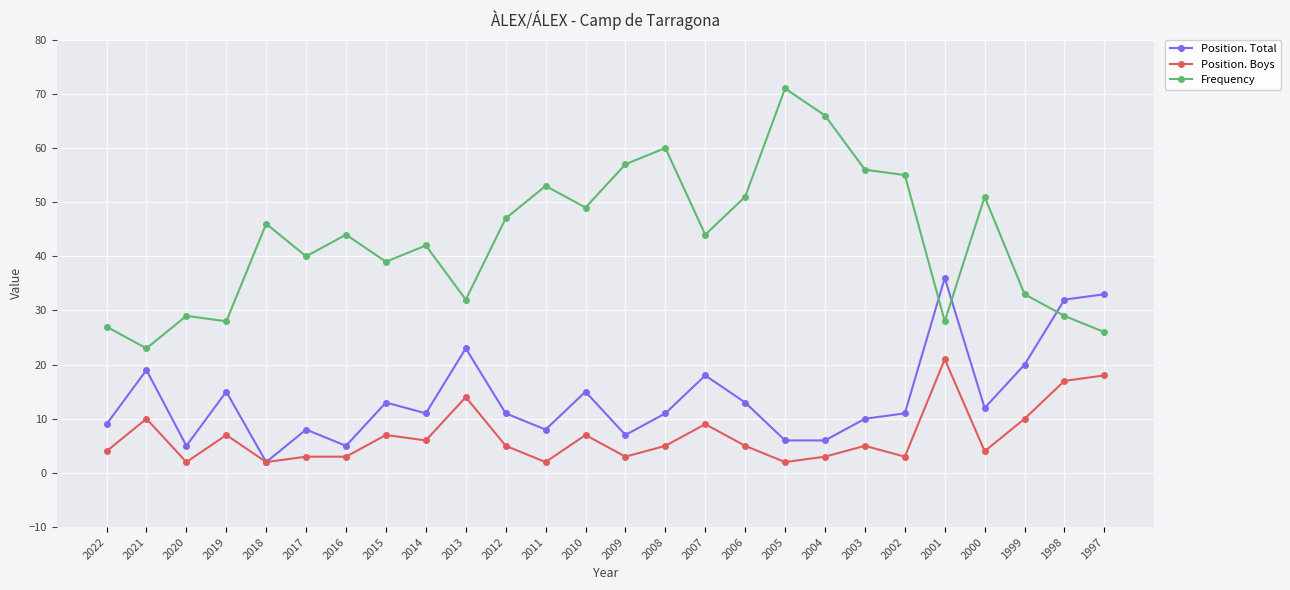

At which label does Frequency reach its peak?

2005